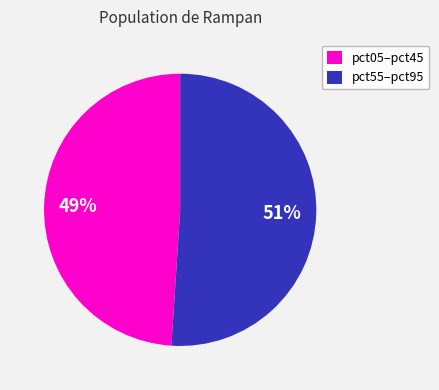

Combined, do pct55–pct95 and pct05–pct45 account for over 50%?

Yes